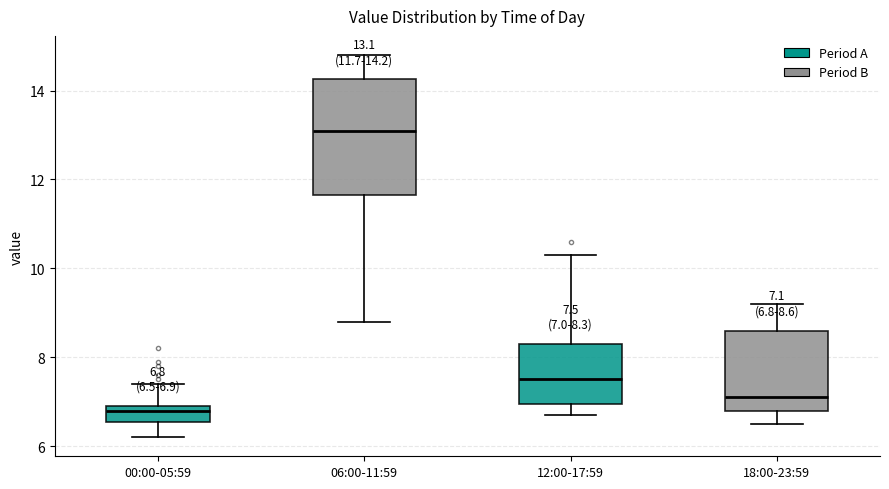

Which box's median line is the lowest?

00:00-05:59